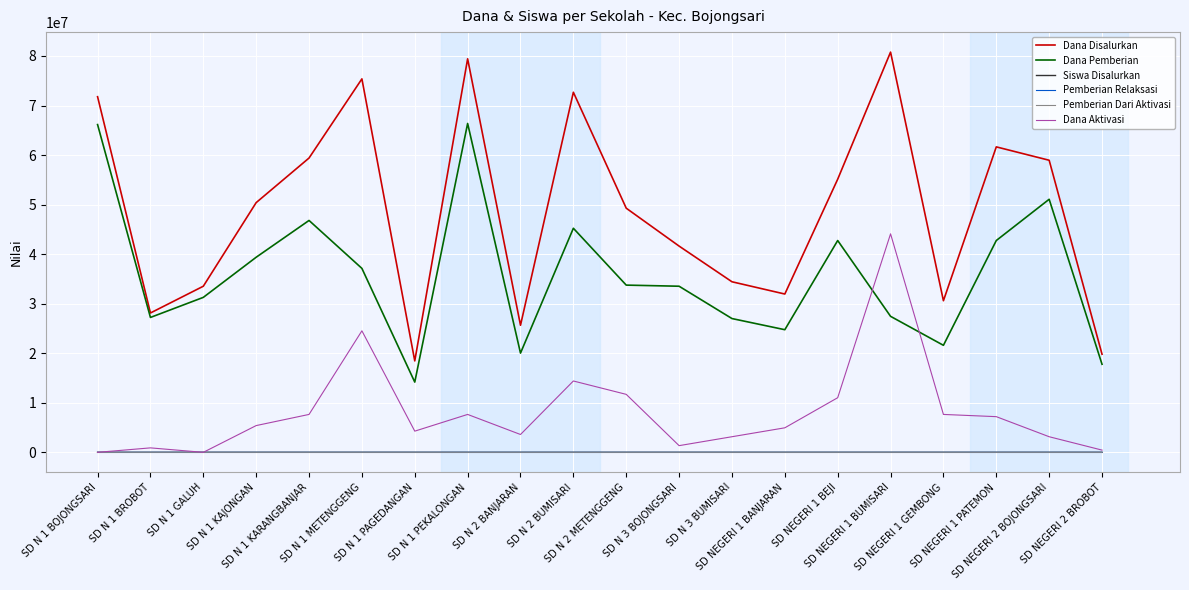

At which label does Dana Pemberian reach its minimum?

SD N 1 PAGEDANGAN